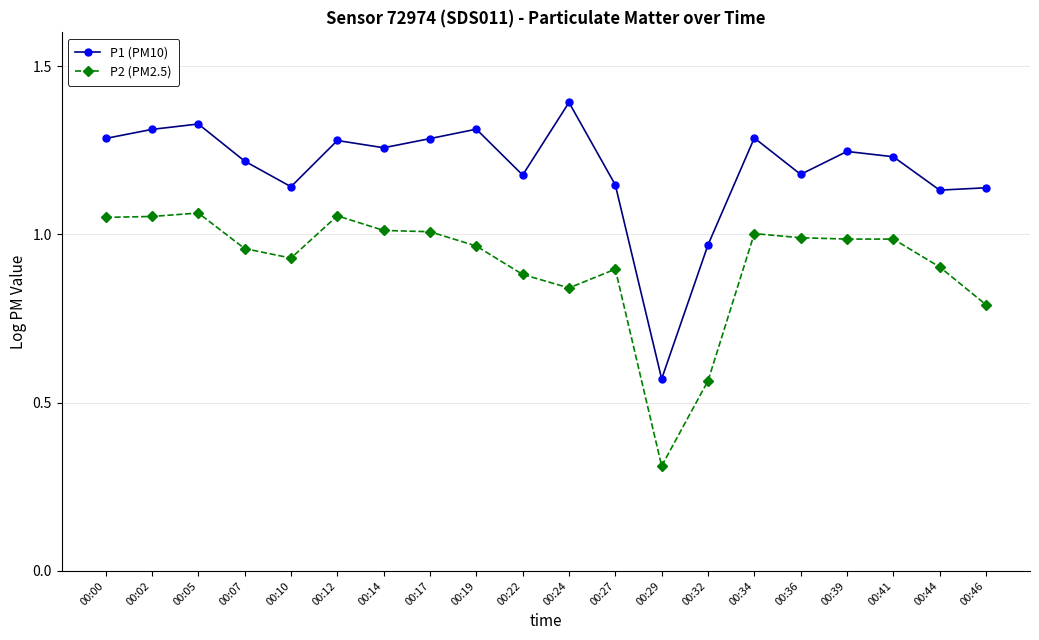

What is the spread (max minus min) of values at 00:05?

0.3